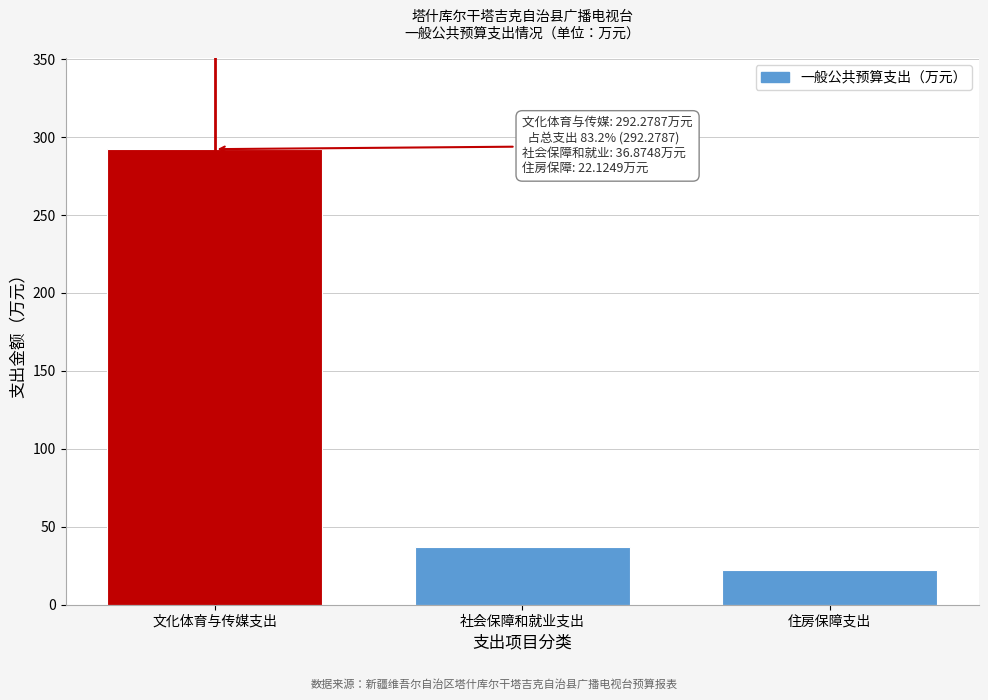

Reading left to right, list all the values displayed in this chart.

文化体育与传媒支出=292.3	社会保障和就业支出=36.9	住房保障支出=22.1